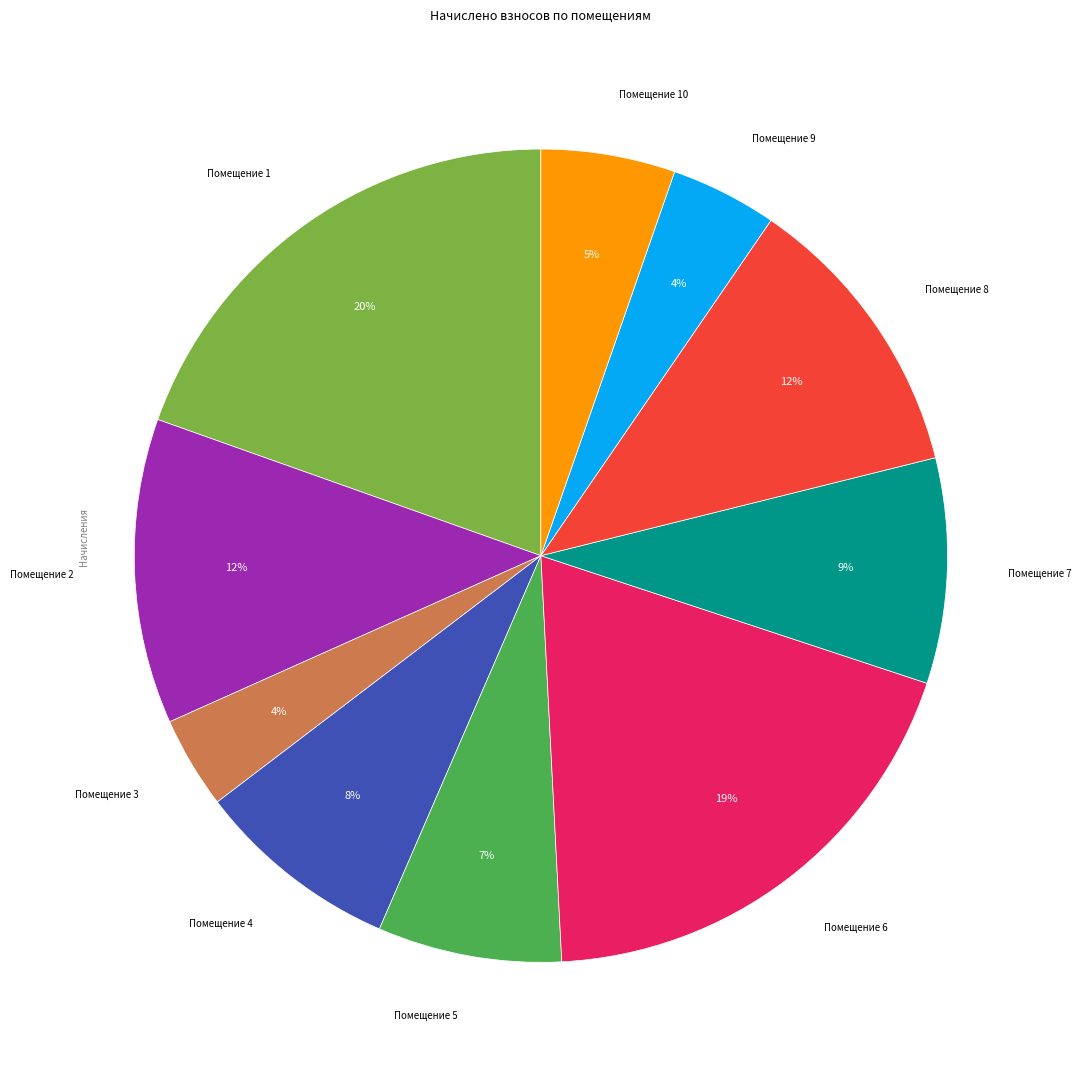

To the nearest percent, what is the difference between the largest and smallest slice percentages?

16%